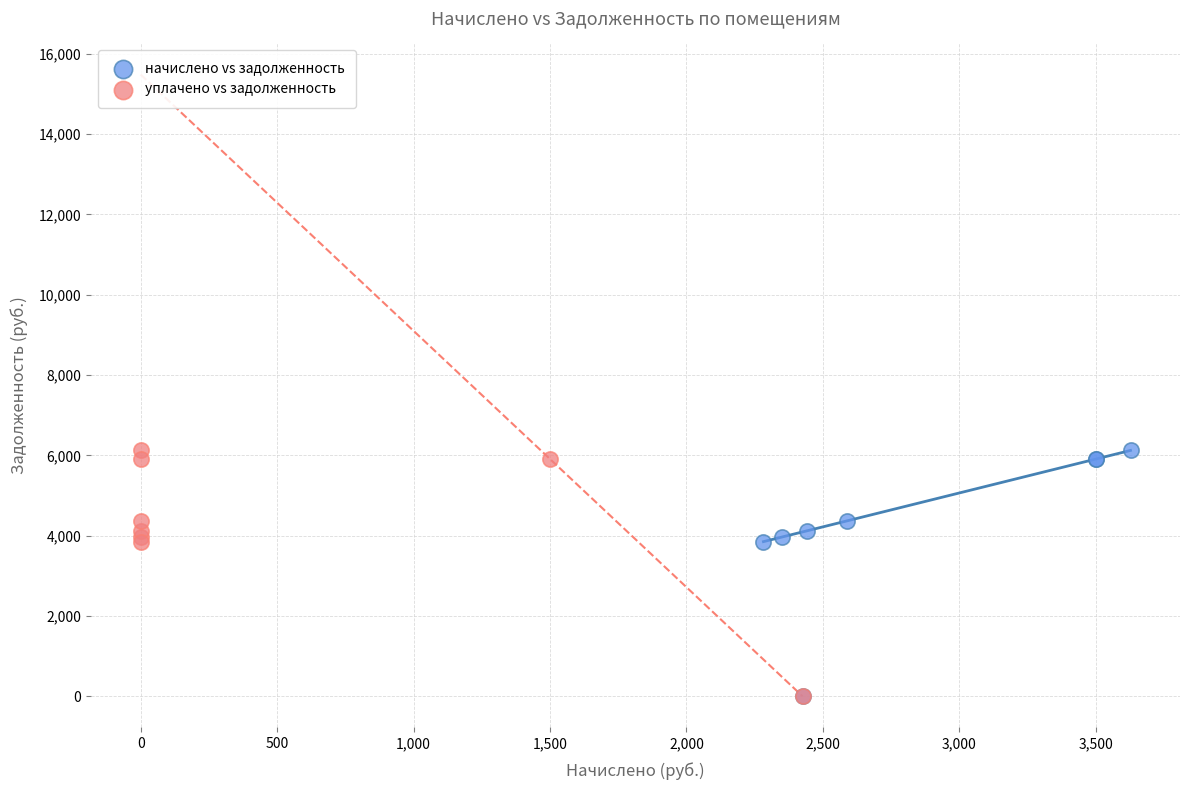

What are all the series names shown in the legend?

начислено vs задолженность, уплачено vs задолженность